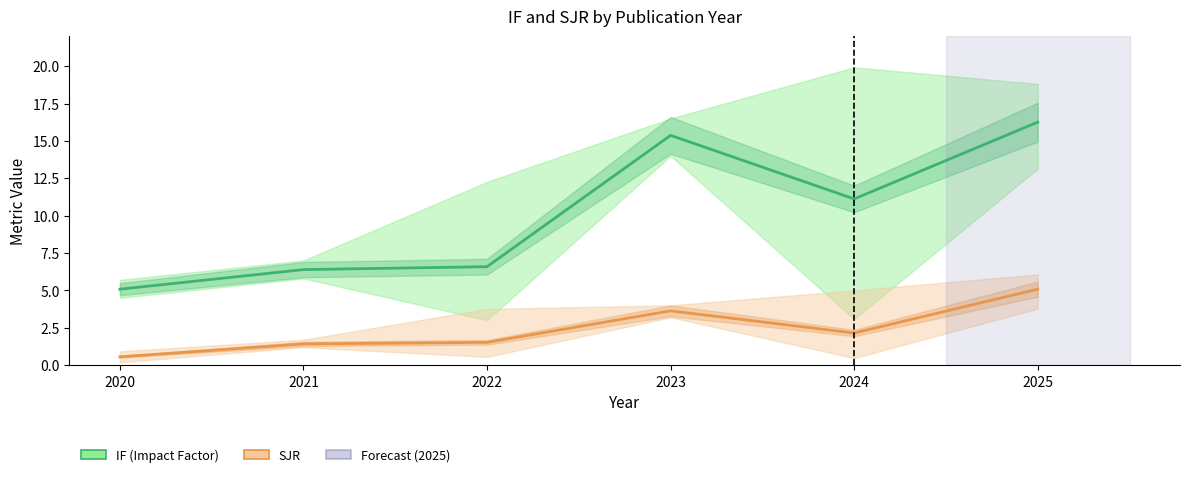

Where does the IF (Impact Factor) series first go above 11?

2023